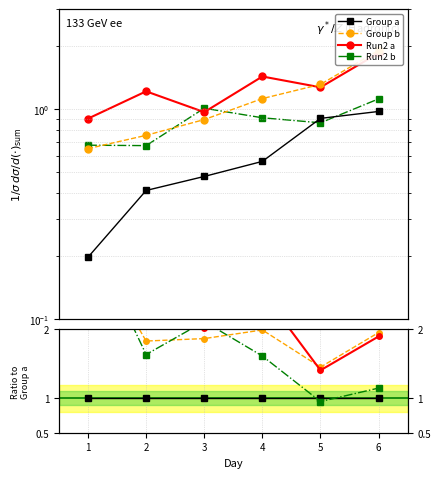

Which series has the largest range (max minus min)?

Run2 a